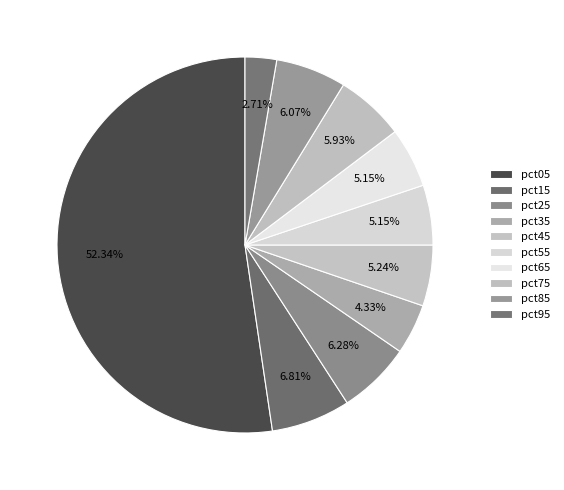

What is the smallest slice in the pie chart?

pct95